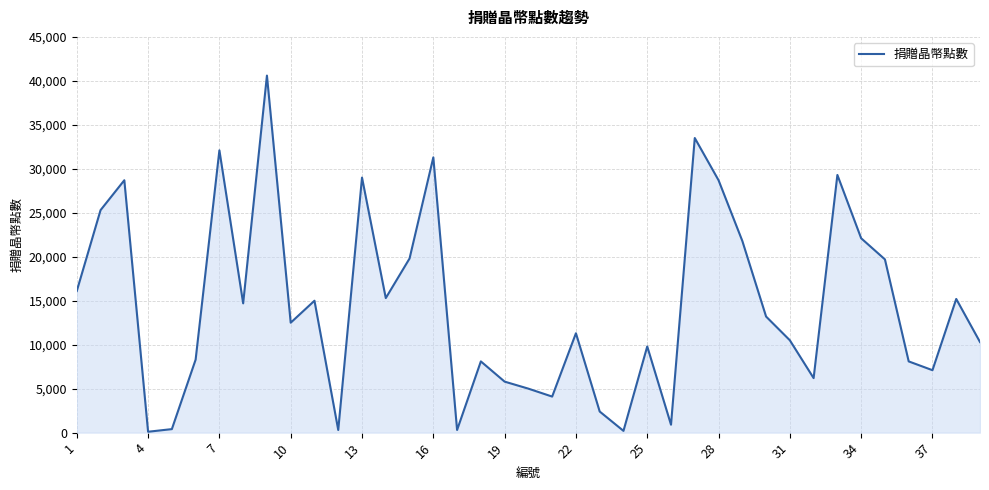

What is the difference between the maximum and minimum values?

40500